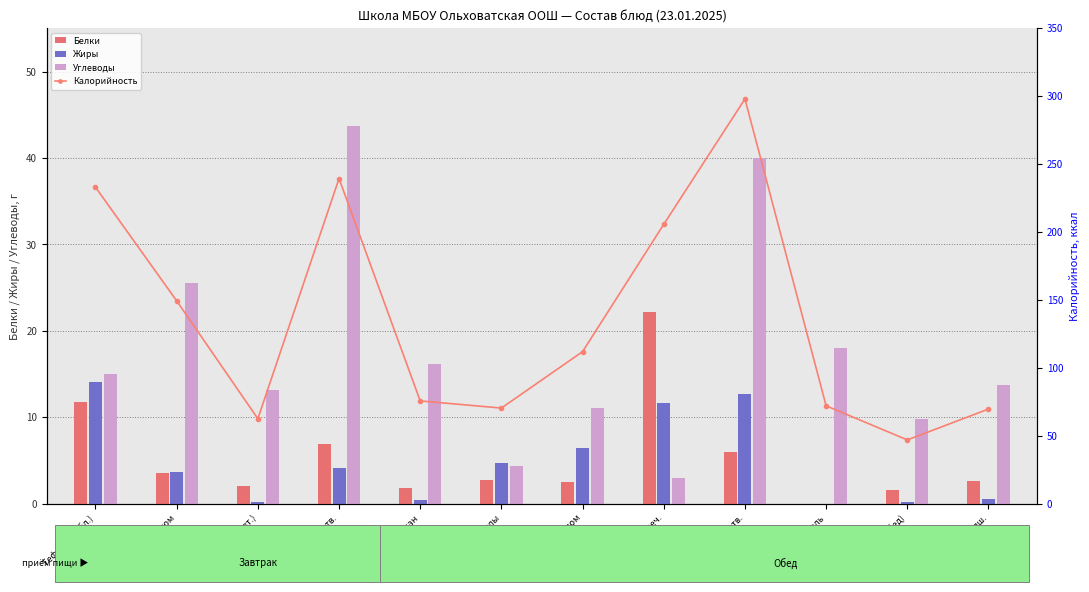

How many categories are shown in the chart?

12